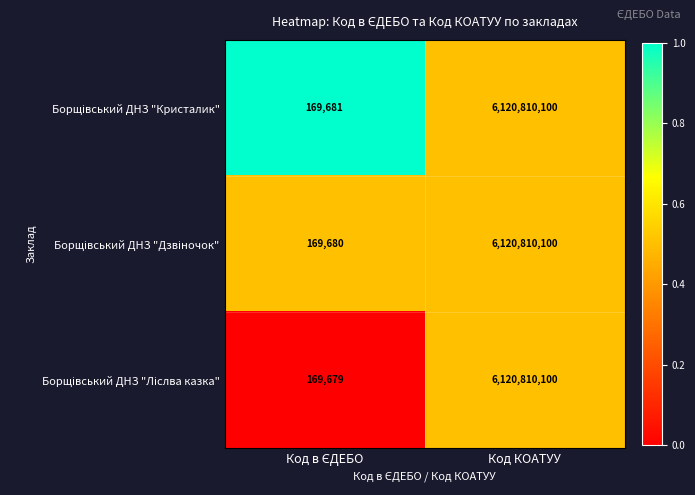

At which category is the sum across all series the highest?

Код КОАТУУ